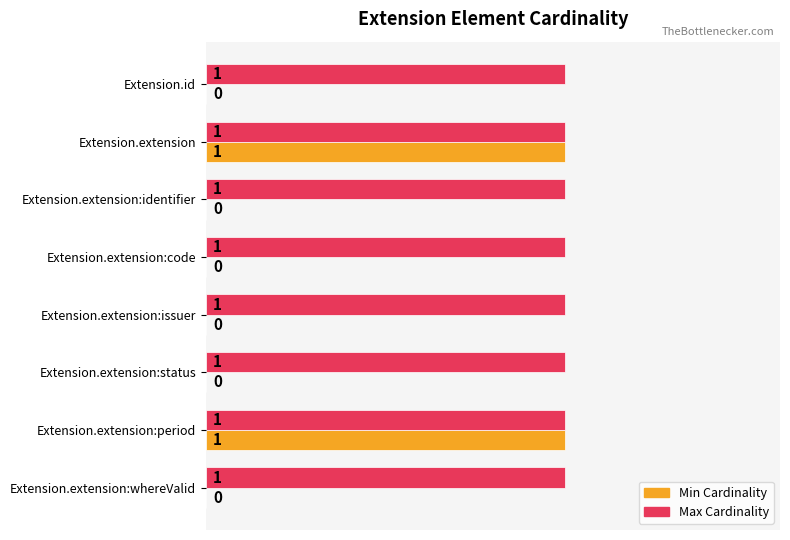

Which series has the largest total across all categories?

Max Cardinality